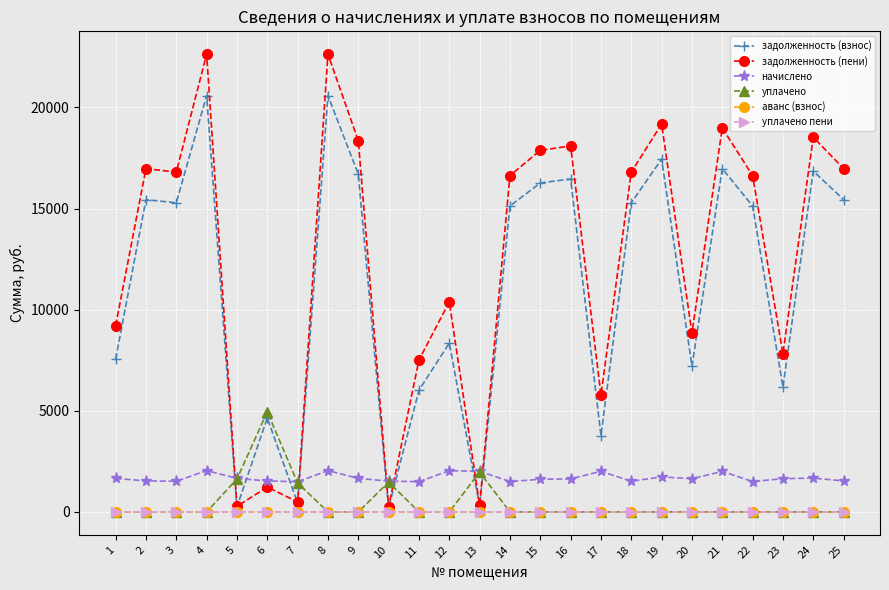

True or false: задолженность (взнос) and начислено intersect in this chart.

True